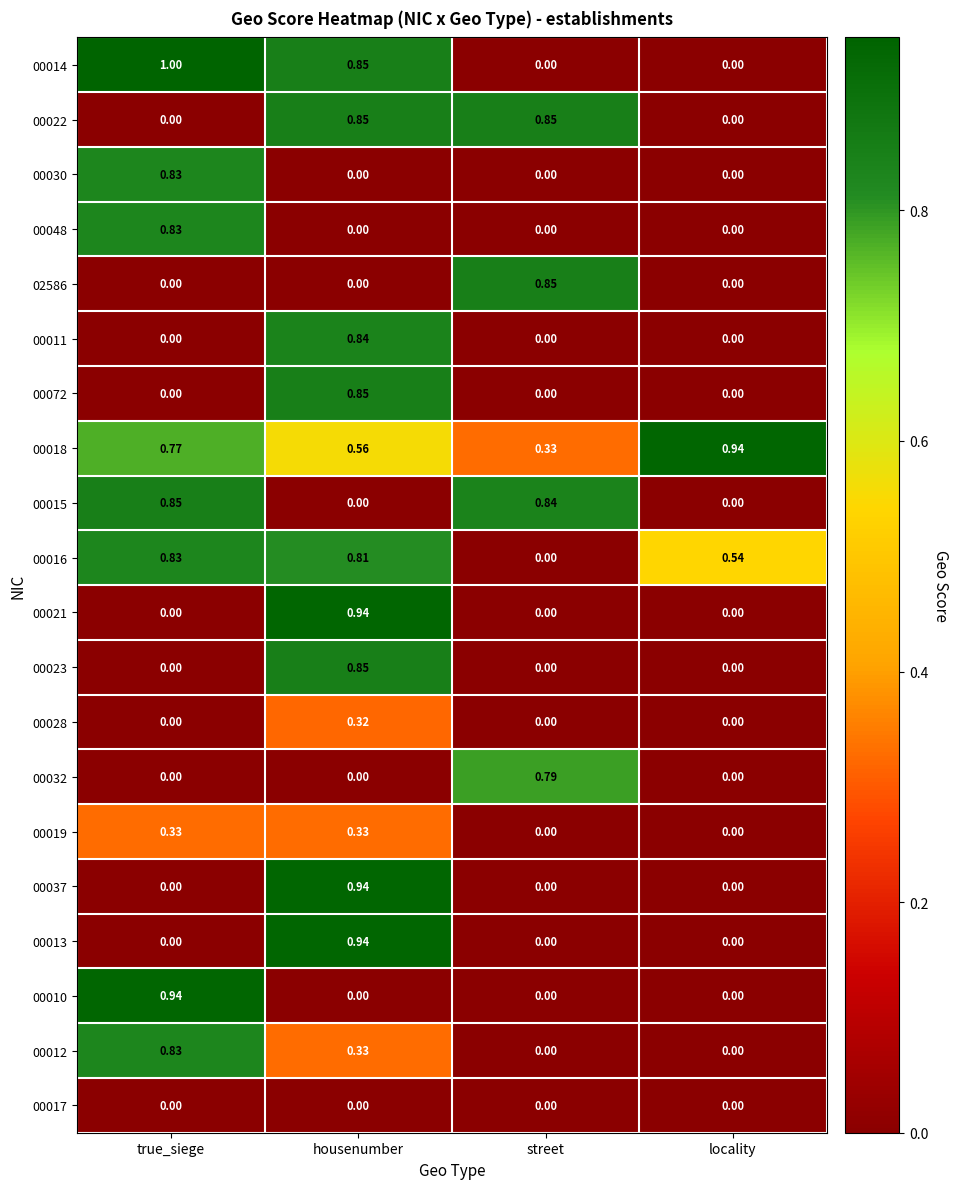

At which category is the sum across all series the highest?

housenumber